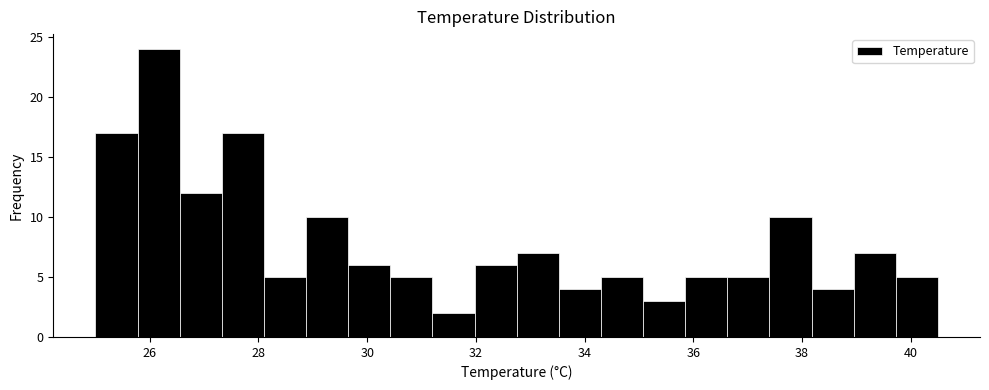

Around what value on the x-axis is the tallest bar? Give the approximate position of its centre, as read against the axis.

26.2